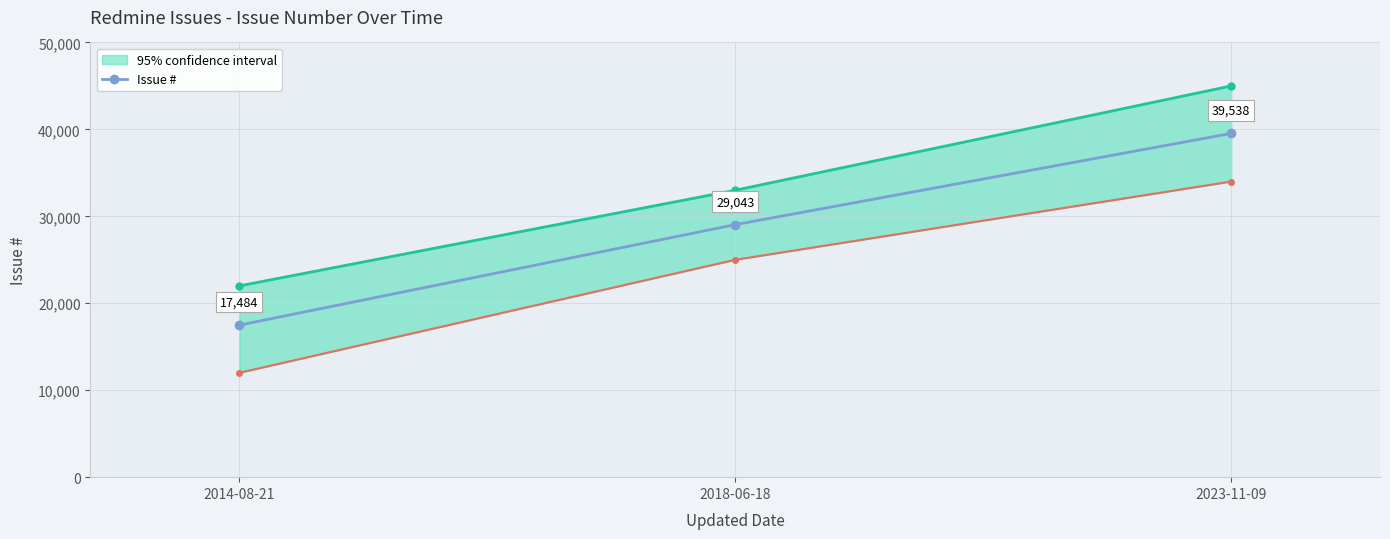

What position from the right is 2014-08-21?

3